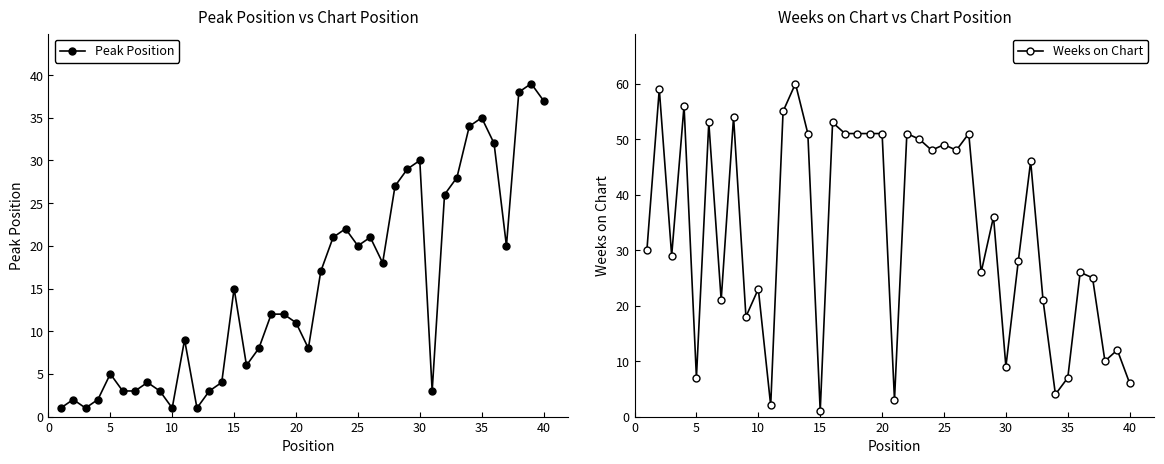

What is the smallest value displayed?

1